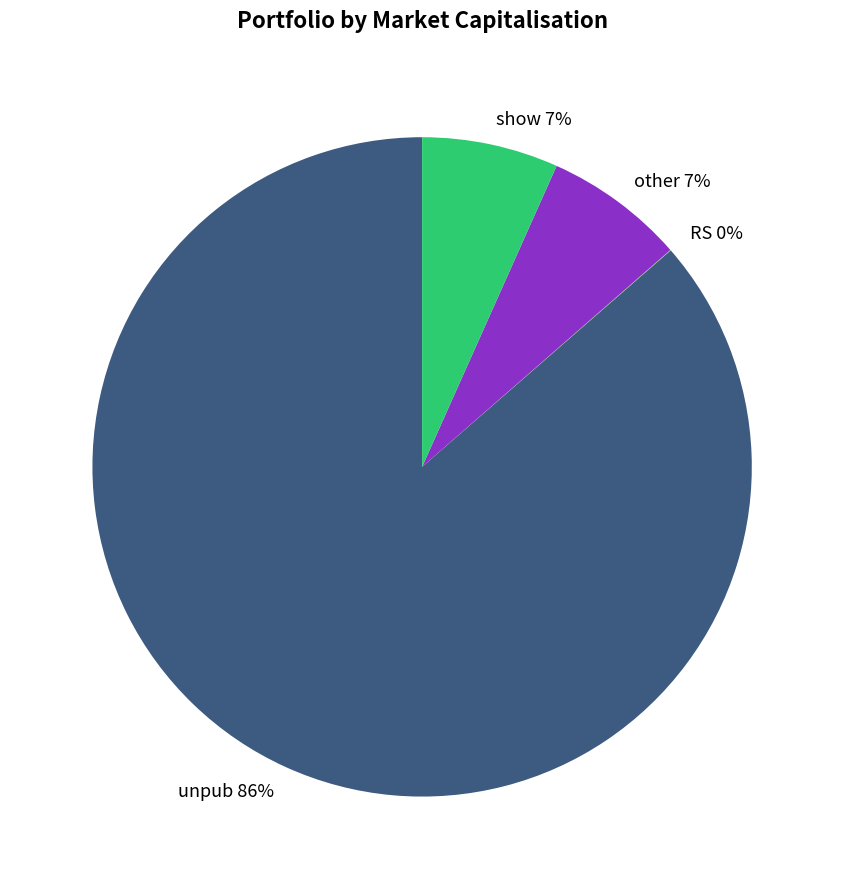

Which has a higher value, unpub or other?

unpub